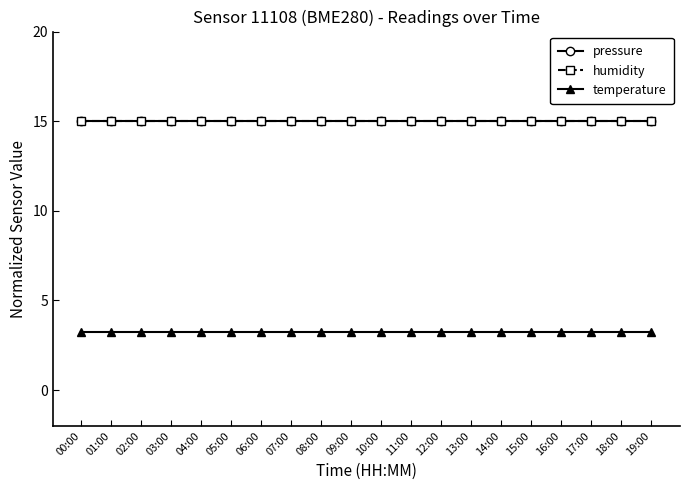

Is this an area chart (filled region under the line)?

No